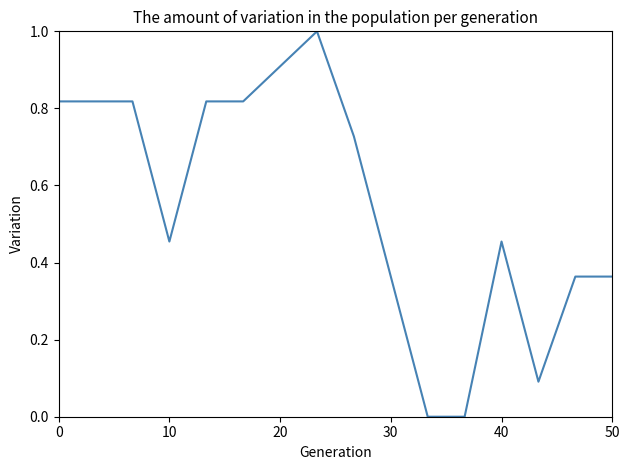

How many lines are shown in the chart?

1